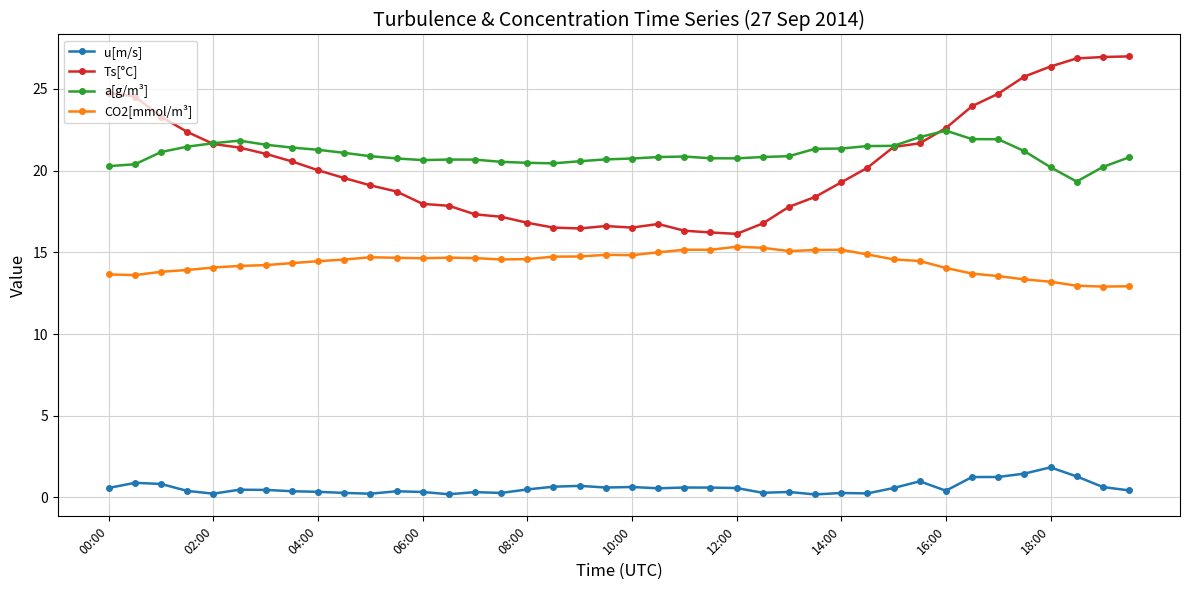

What is the lowest value of the a[g/m³] series?

19.3